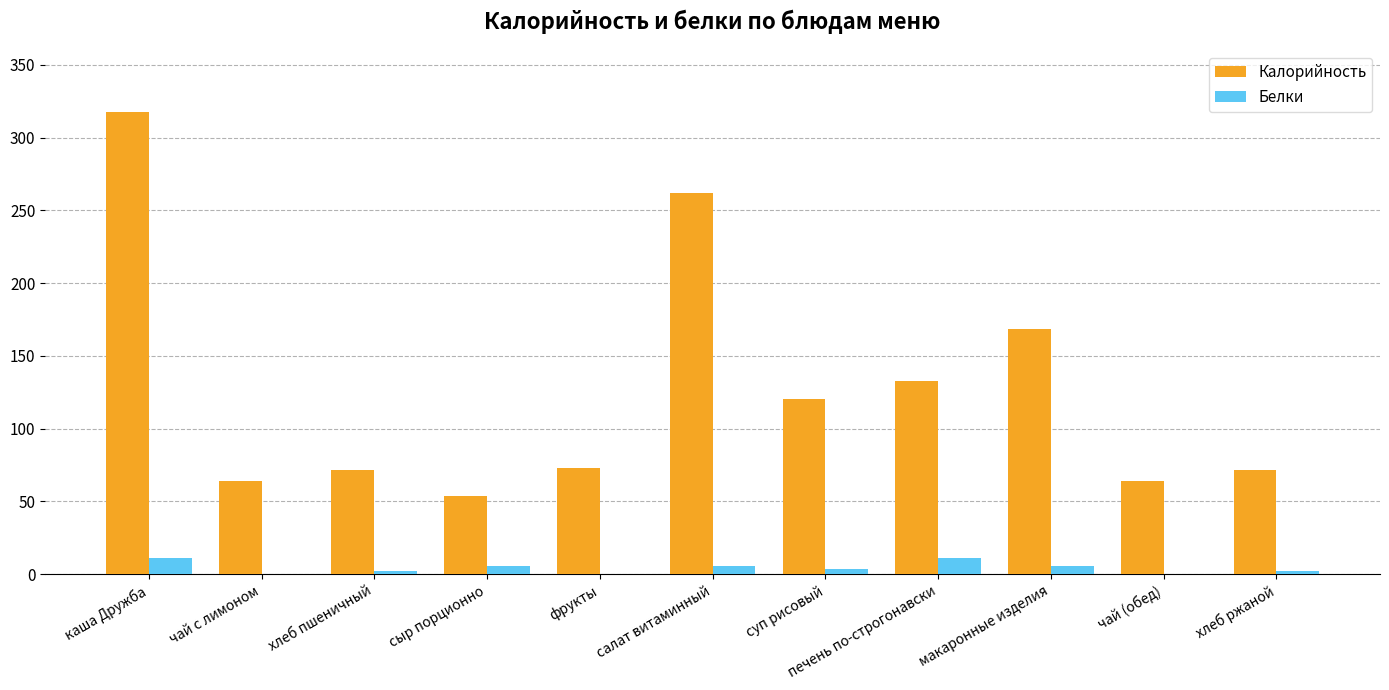

What is the sum of all Белки values?

47.5